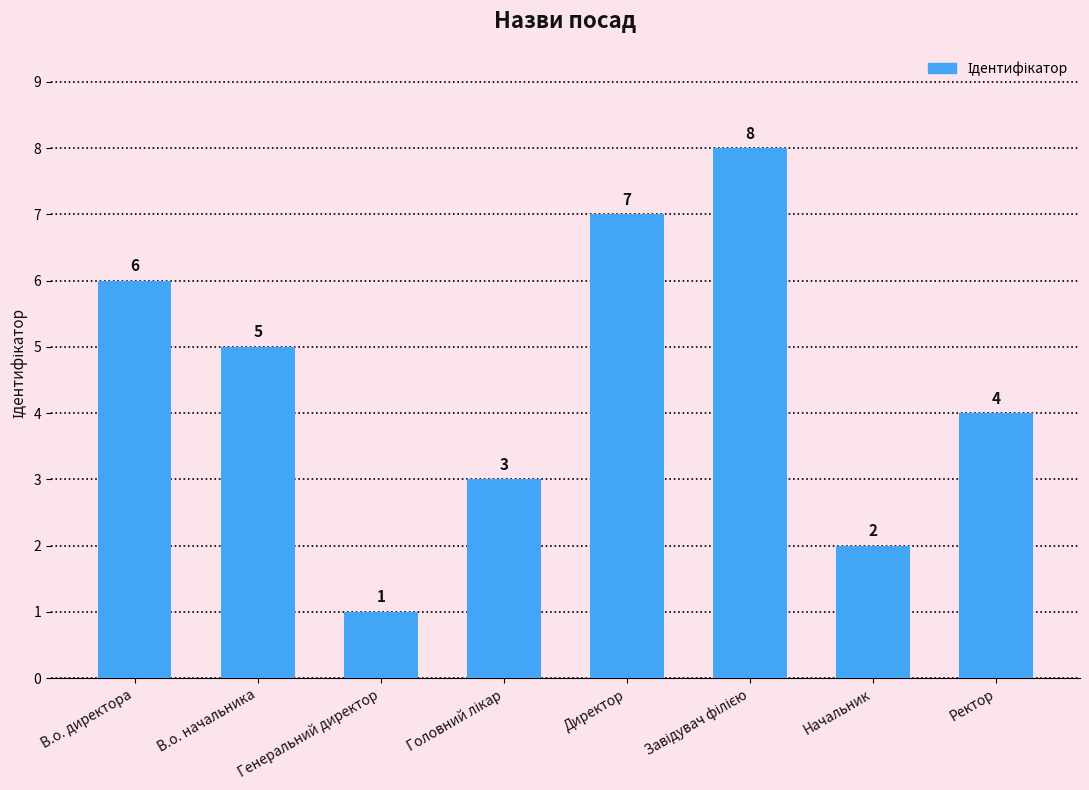

Reading left to right, transcribe all the data shown in this chart.

6	5	1	3	7	8	2	4